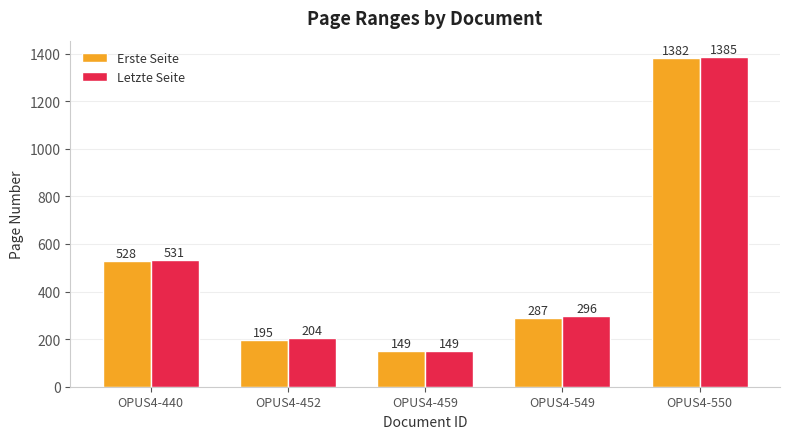

Rank the series by their maximum value, from lowest to highest.

Erste Seite, Letzte Seite